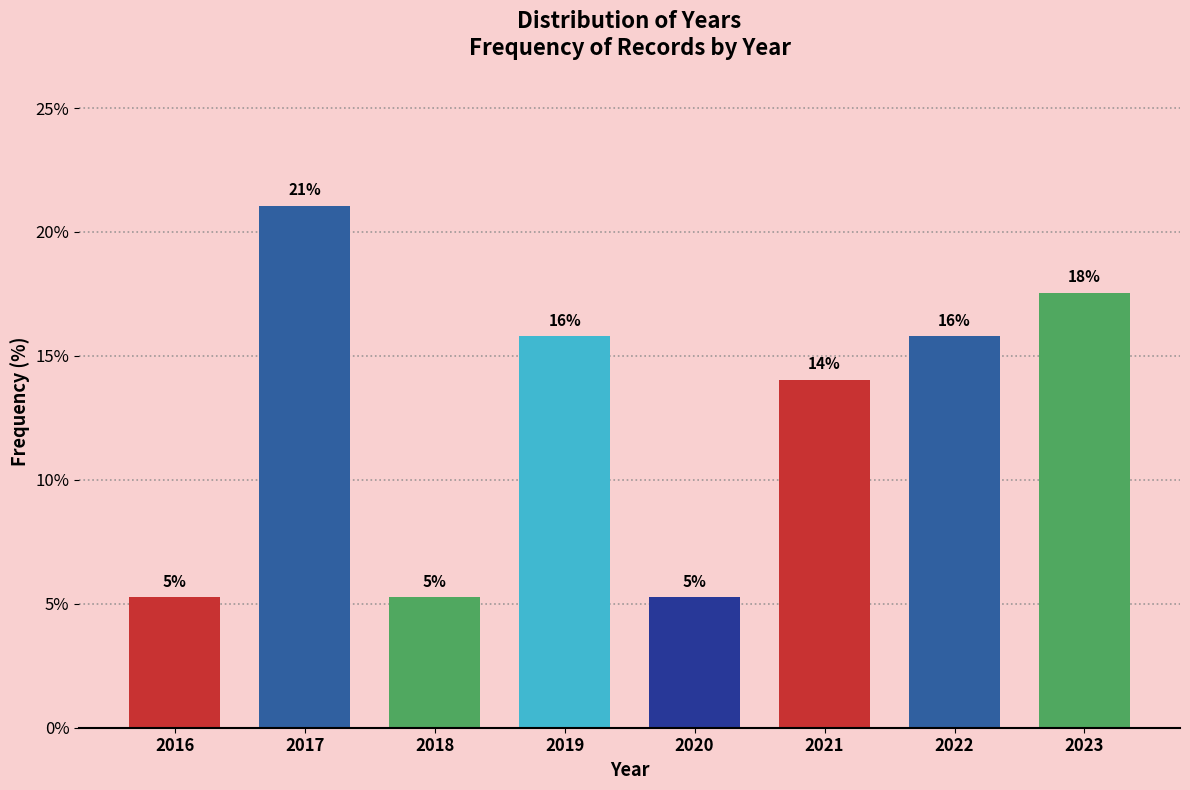

Are the bars horizontal?

No